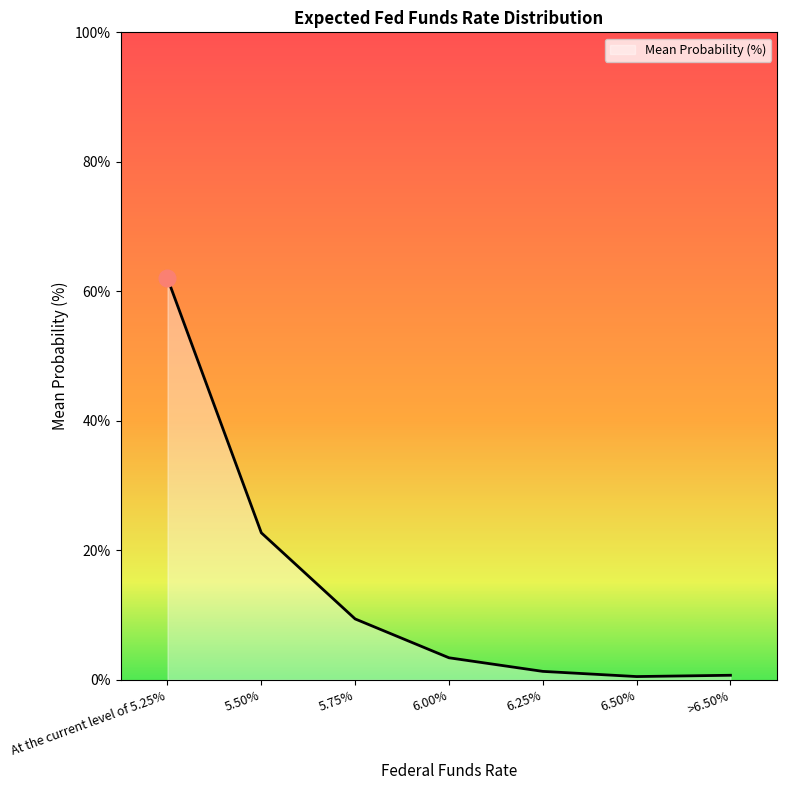

What position from the right is 6.00%?

4